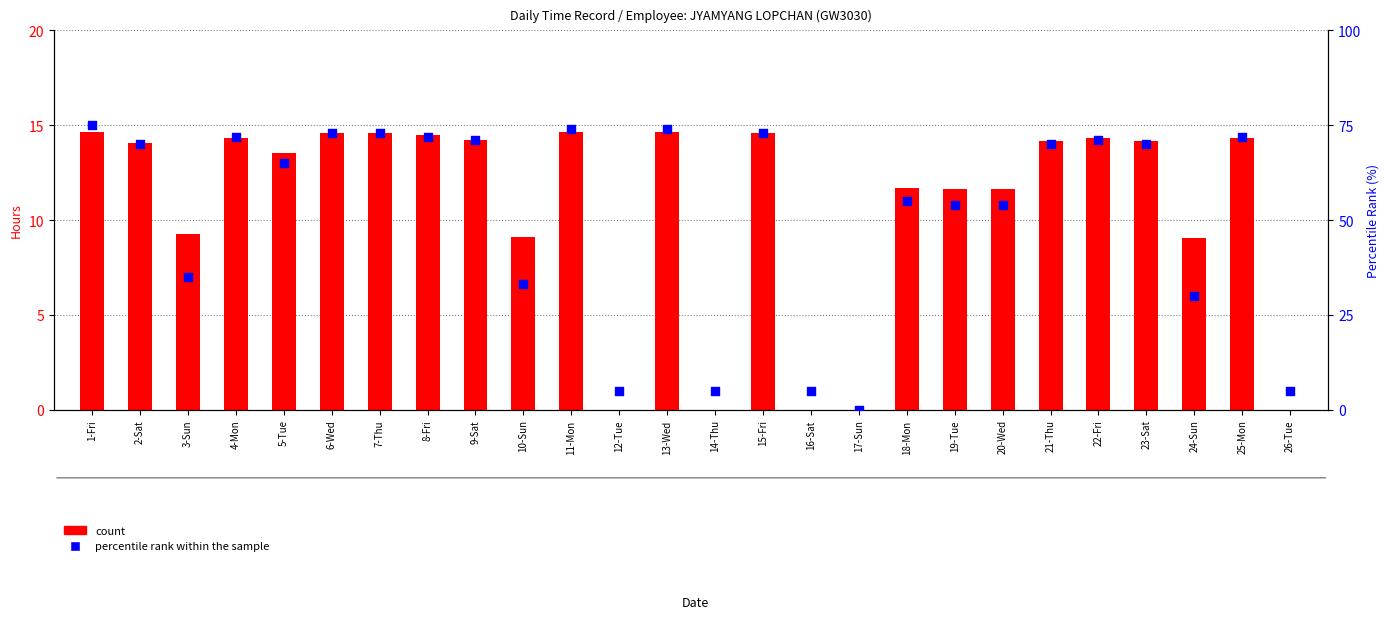

Which series has the largest total across all categories?

percentile rank within the sample